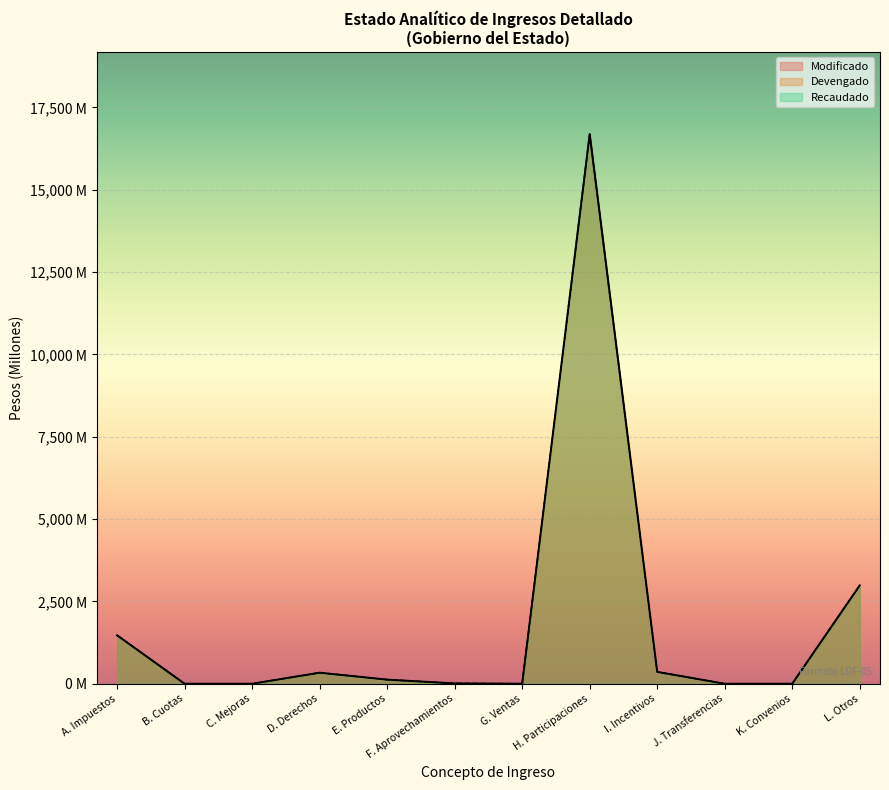

List the series in order of their peak value, lowest first.

Modificado, Devengado, Recaudado